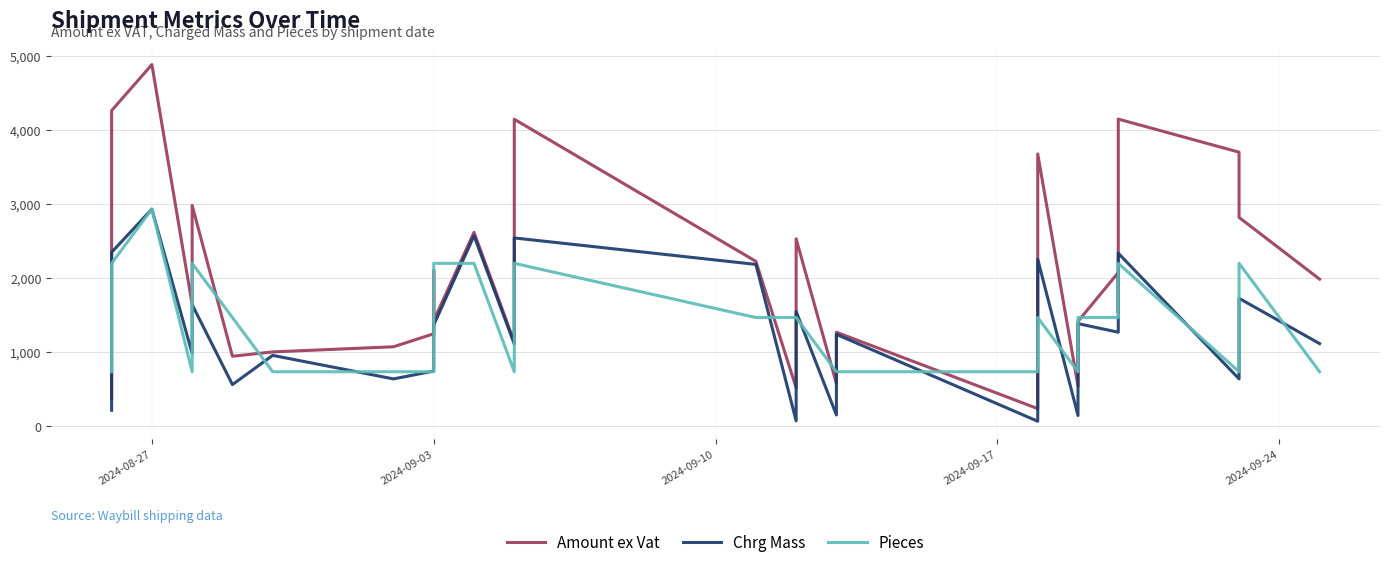

Reading right to left, list all the values displayed in this chart.

Amount ex Vat: 1983.1	2817.2	3698.7	4145.6	1531.6	2072.0	1413.6	539.8	3674.3	2346.7	234.0	1266.0	572.5	2528.6	514.9	2223.8	4143.9	1134.5	2615.6	1425.3	2099.8	1245.7	1069.6	1000.2	942.0	2980.7	1642.0	4882.3	4260.8	2119.2	365.2
Chrg Mass: 1112.4	1724.2	635.7	2333.4	1499.1	1266.0	1382.6	140.4	2251.3	725.7	63.6	1236.9	148.3	1546.8	68.9	2182.4	2540.0	1107.1	2569.1	1364.0	1255.4	741.6	635.7	953.5	558.9	1639.5	980.0	2929.4	2346.7	635.7	211.9
Pieces: 732.3	2197.0	732.3	2197.0	2197.0	1464.7	1464.7	732.3	1464.7	732.3	732.3	732.3	732.3	1464.7	1464.7	1464.7	2197.0	732.3	2197.0	2197.0	732.3	732.3	732.3	732.3	1464.7	2197.0	732.3	2929.4	2197.0	2197.0	732.3